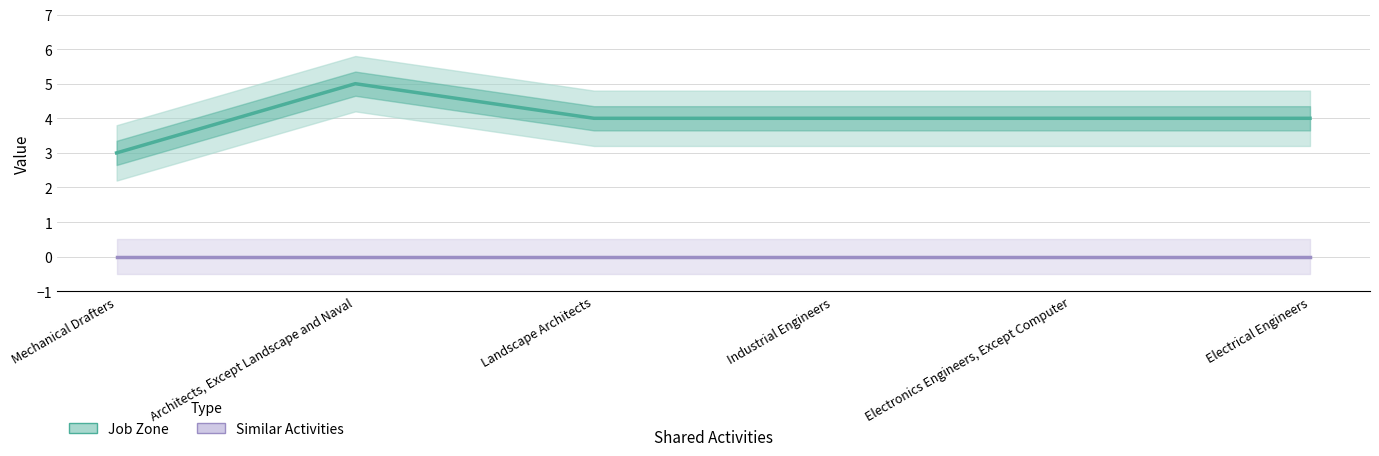

What is the lowest value of the Job Zone series?

3